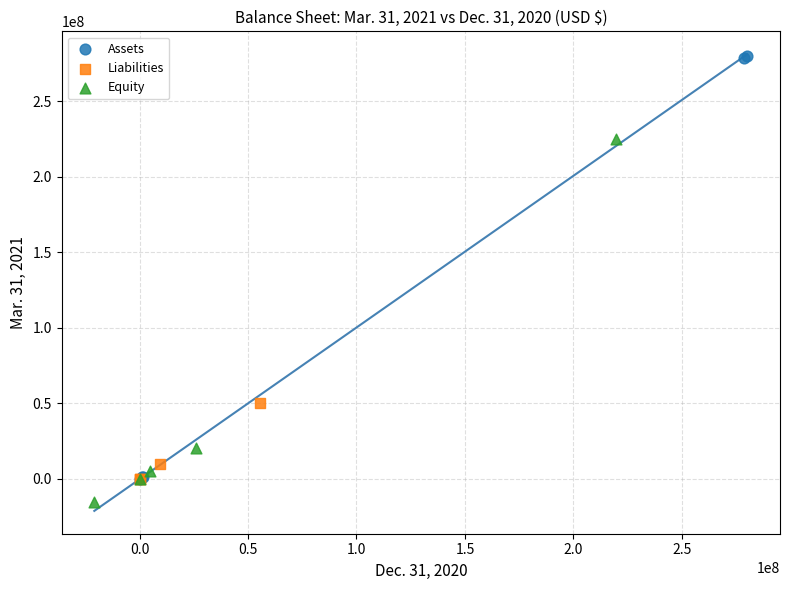

Which series reaches the maximum Y coordinate?

Assets